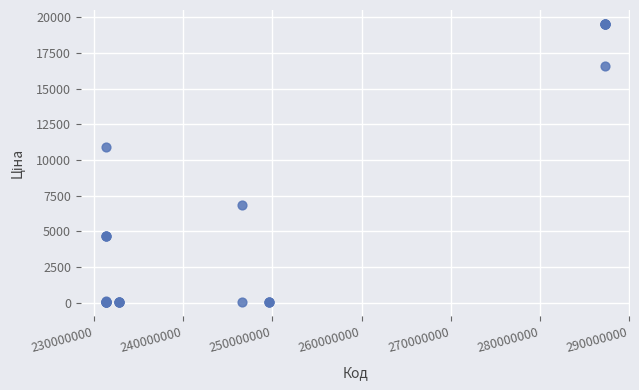

What Y value in the scatter plot is closest to 9779?

10896.3